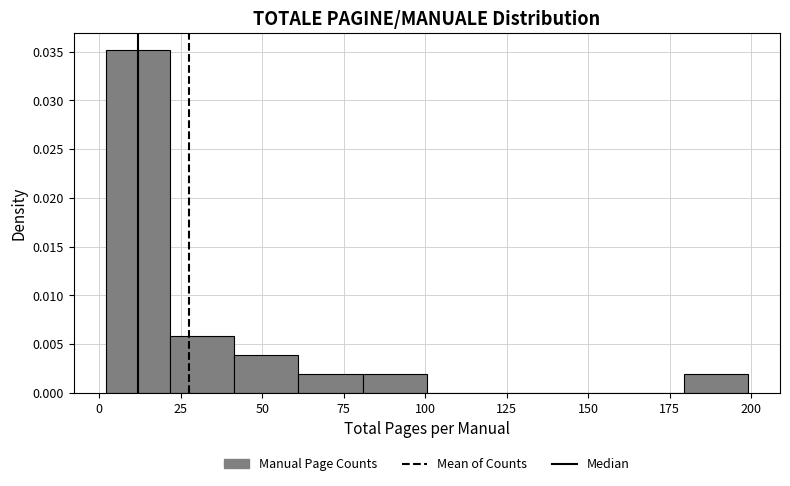

Read against the x-axis, roughly where is the centre of the tallest bar?

10